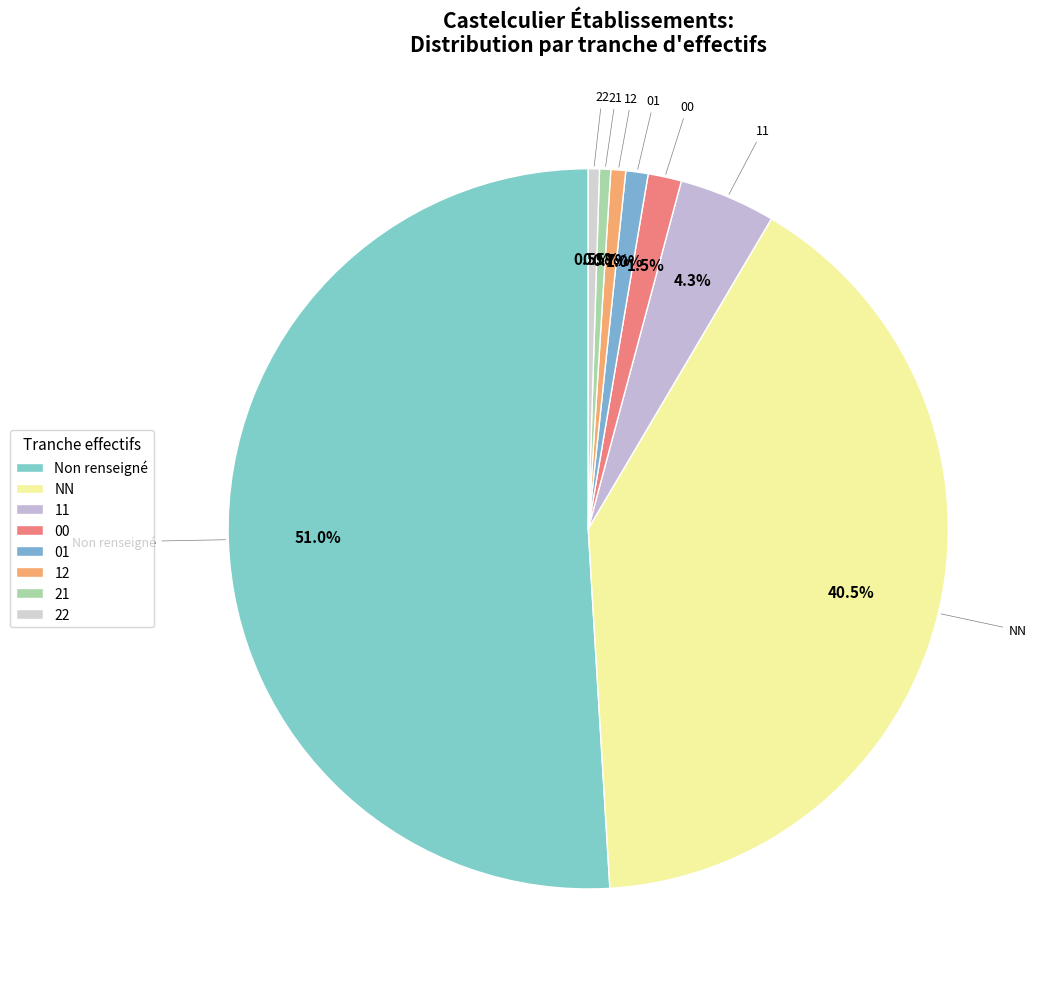

To the nearest percent, what percentage of the pie is 12?

1%